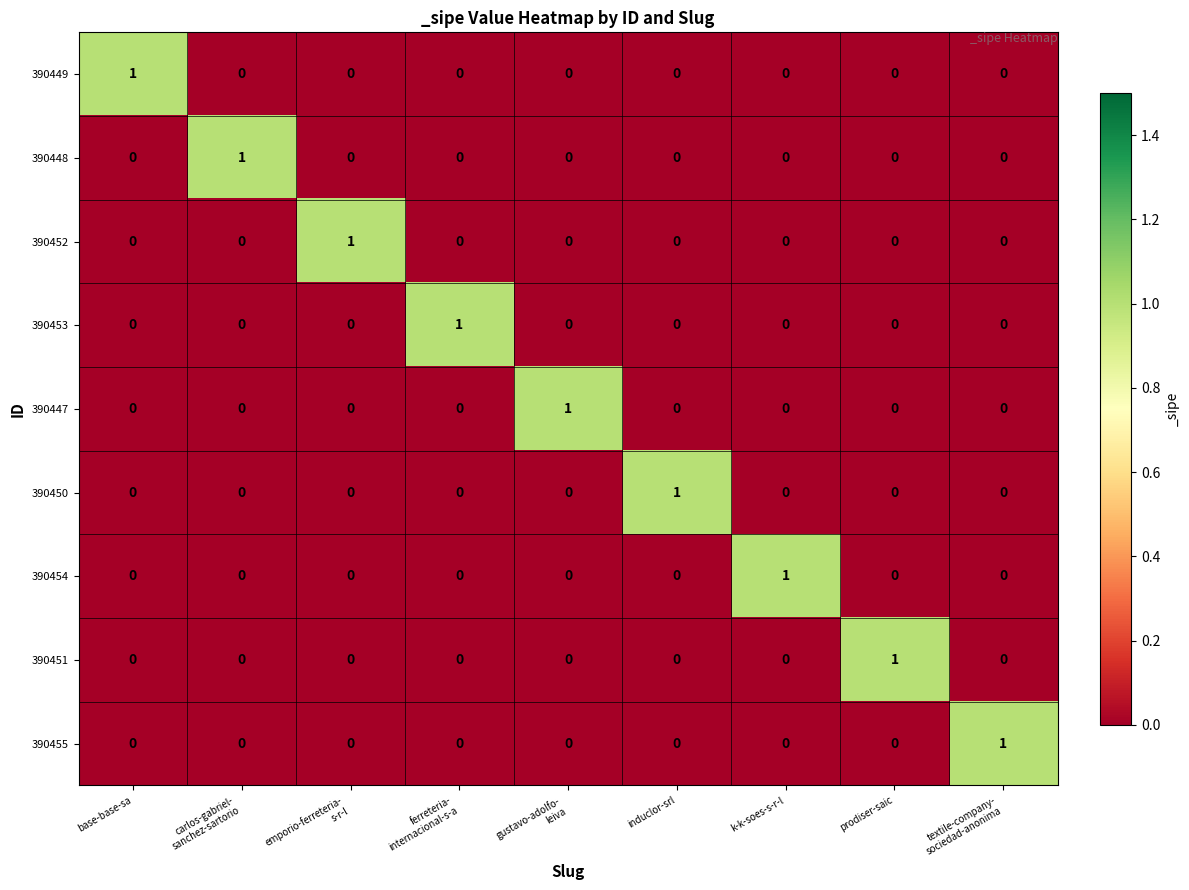

Count the 390452 values in the range 0 to 1.

9